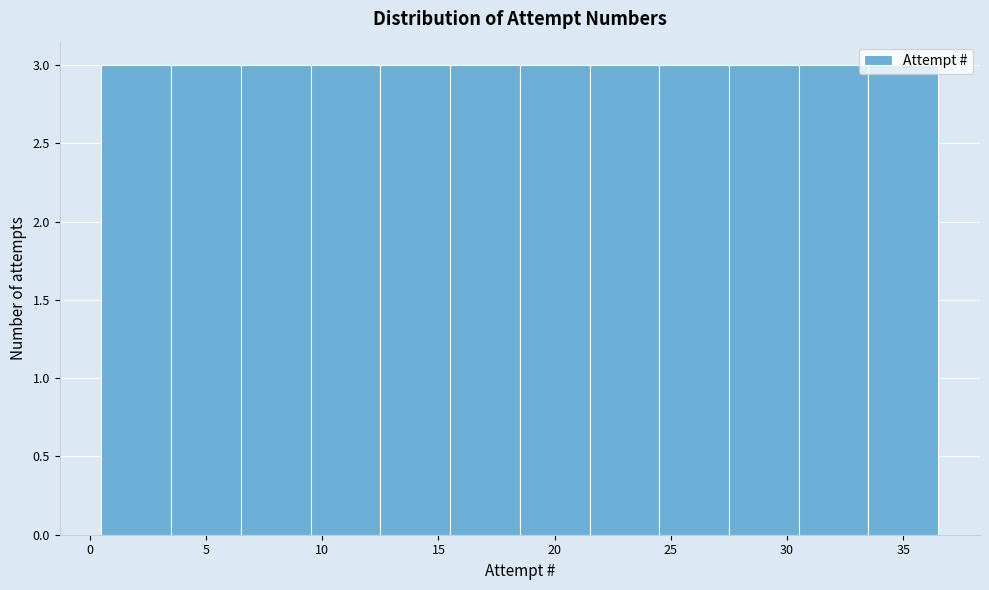

Reading left to right, list every bar in this chart as the range it spans on the x-axis followed by its height. The values are not printed on the chart, so give them approximately, as read against the axis.

0.5 to 3.5: 3
3.5 to 6.5: 3
6.5 to 9.5: 3
9.5 to 12.5: 3
12.5 to 15.5: 3
15.5 to 18.5: 3
18.5 to 21.5: 3
21.5 to 24.5: 3
24.5 to 27.5: 3
27.5 to 30.5: 3
30.5 to 33.5: 3
33.5 to 36.5: 3